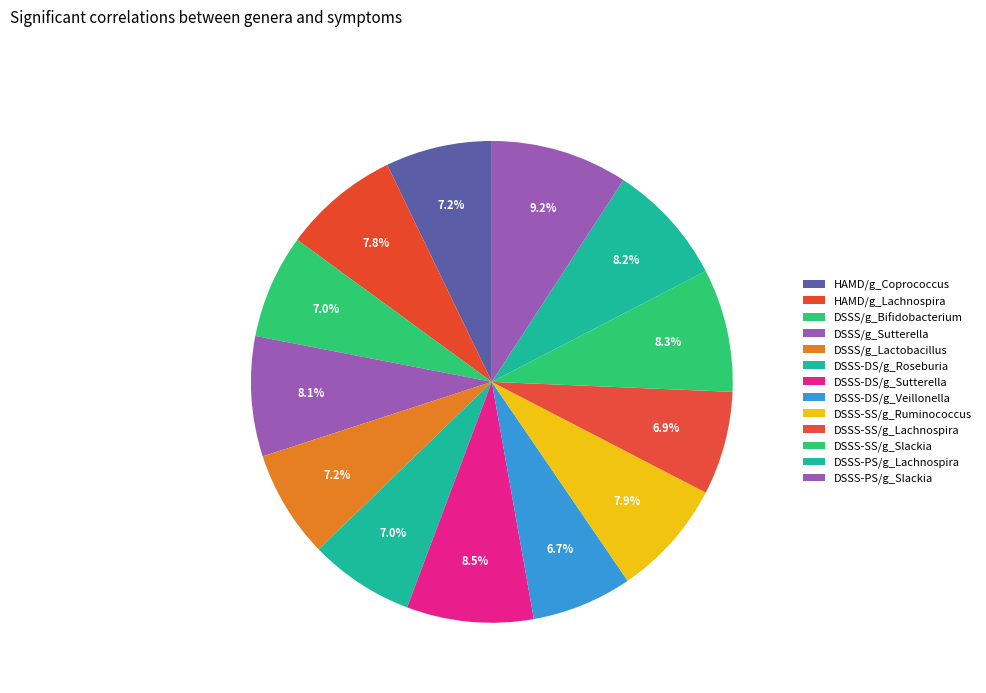

True or false: DSSS/g_Bifidobacterium accounts for 14% of the total.

False